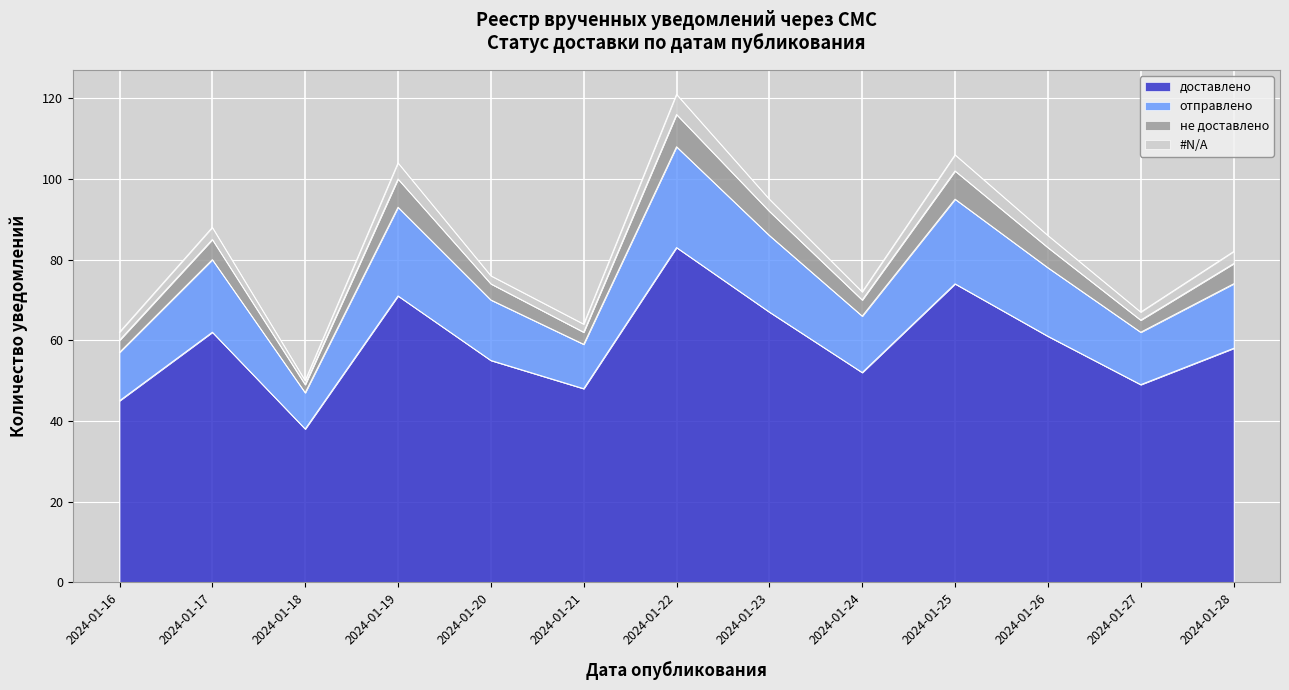

What is the maximum value for доставлено?

83